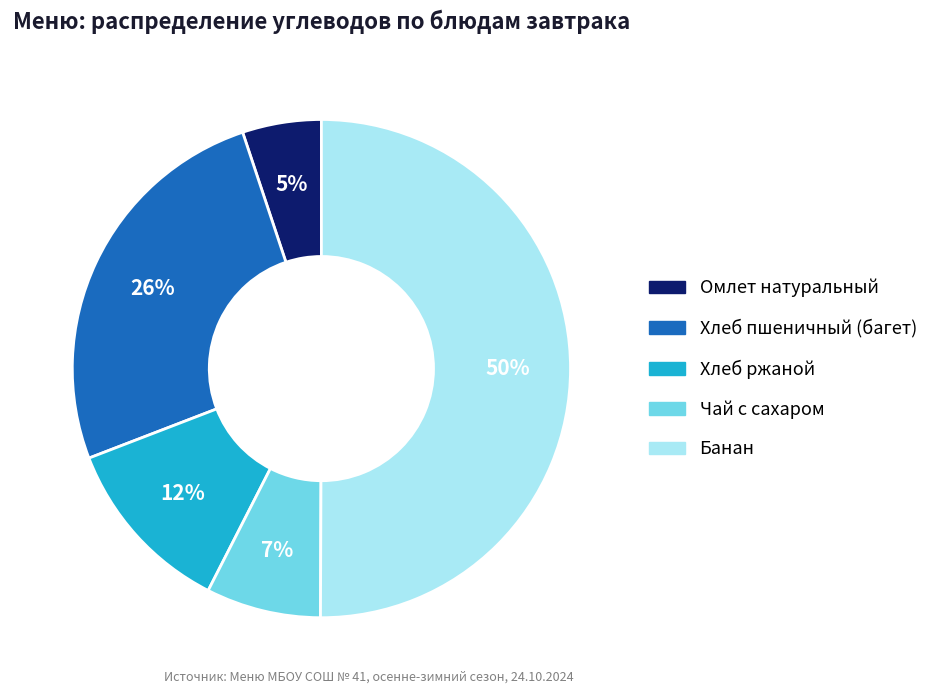

Which has a higher value, Чай с сахаром or Хлеб ржаной?

Хлеб ржаной